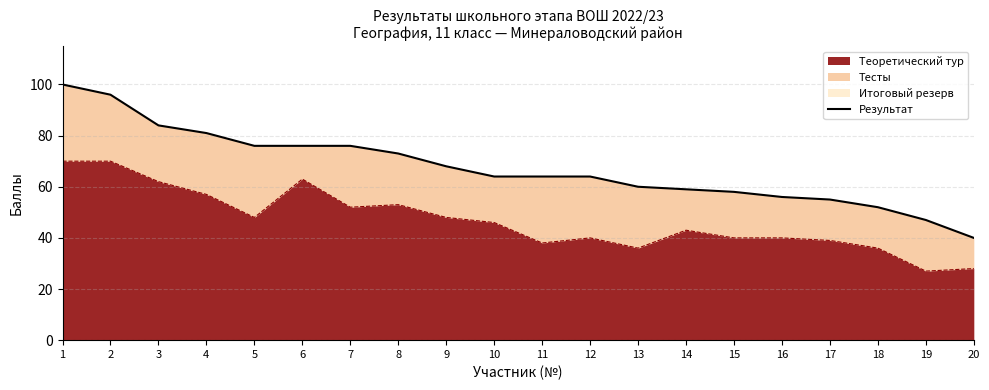

List the labels in order of value, largest first.

1, 2, 3, 4, 5, 6, 7, 8, 9, 10, 11, 12, 13, 14, 15, 16, 17, 18, 19, 20